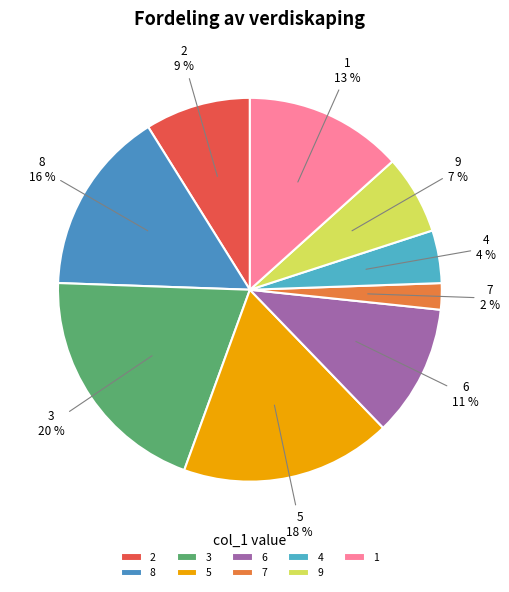

To the nearest percent, what percentage of the pie is 9?

7%